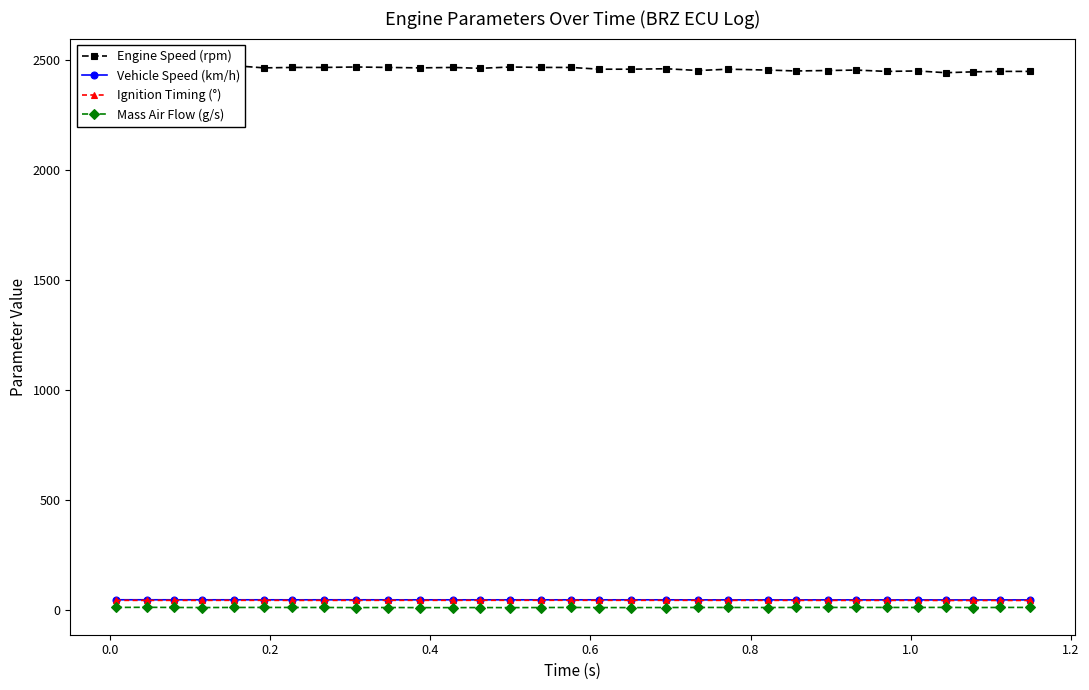

How many lines are shown in the chart?

4